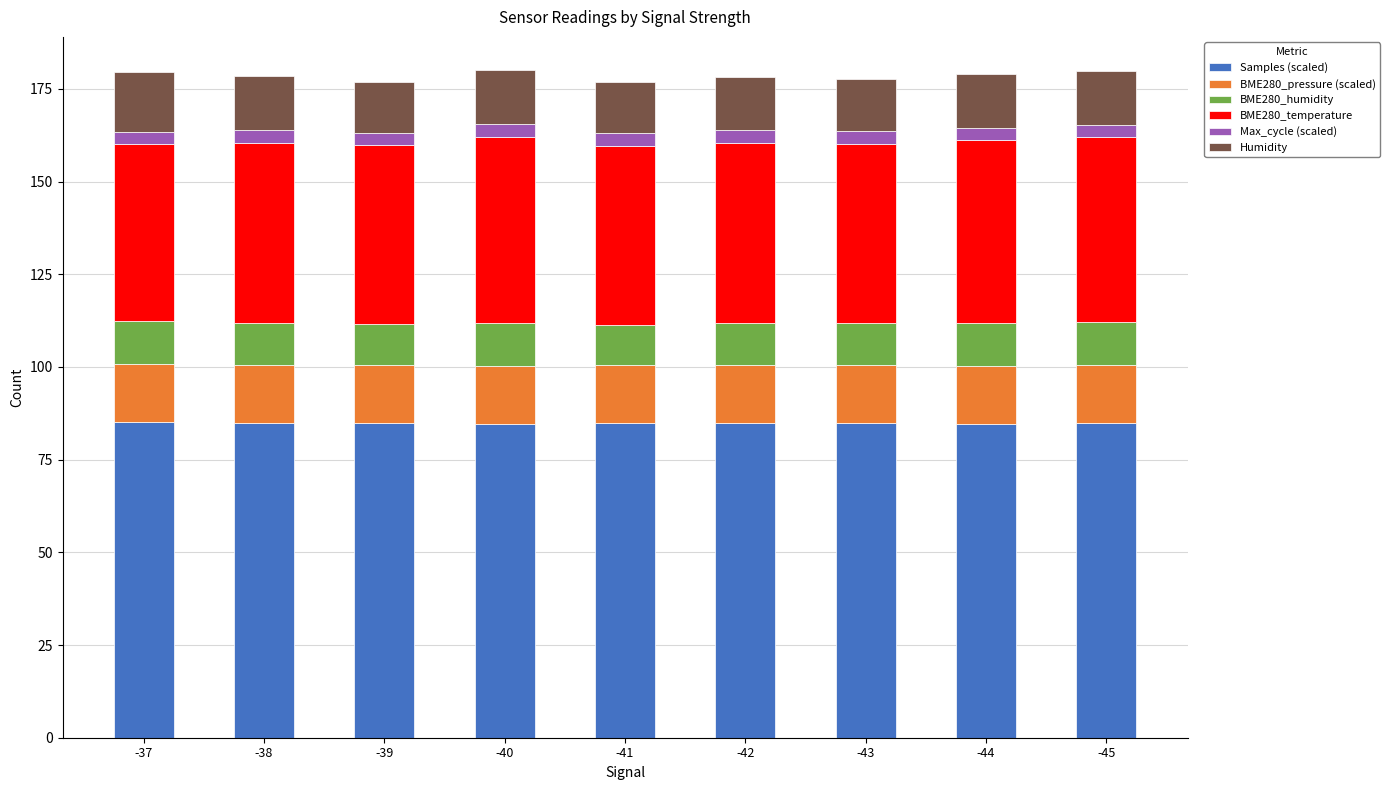

What is the highest value of the Samples (scaled) series?

85.2